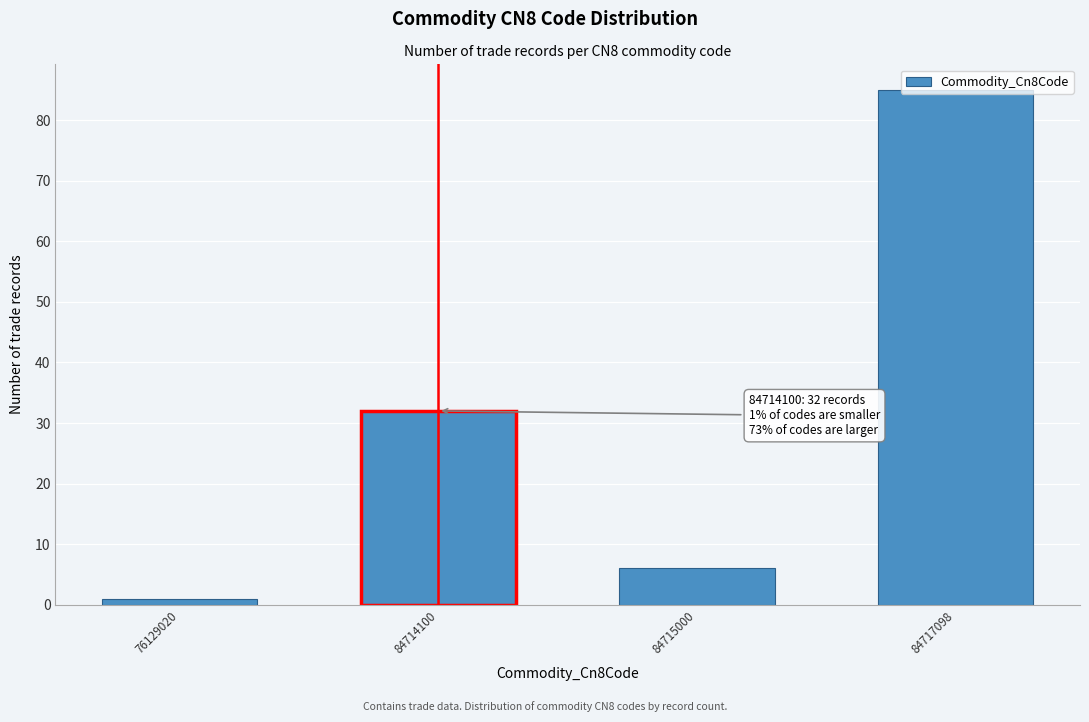

Which has a higher value, 84715000 or 84717098?

84717098